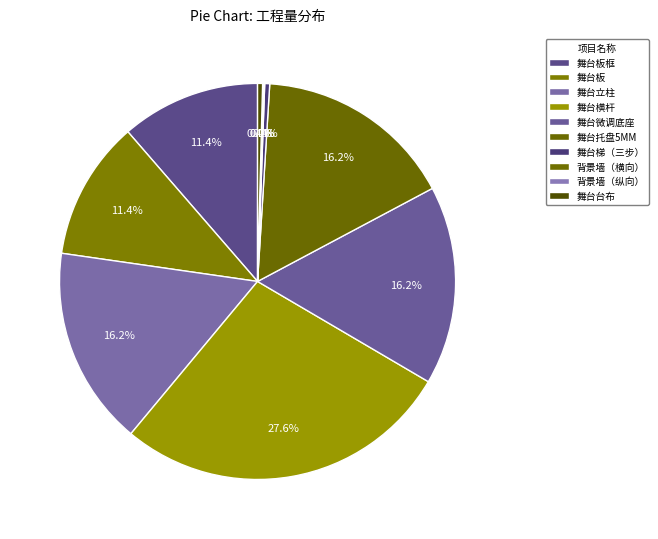

How many segments does this pie chart have?

10